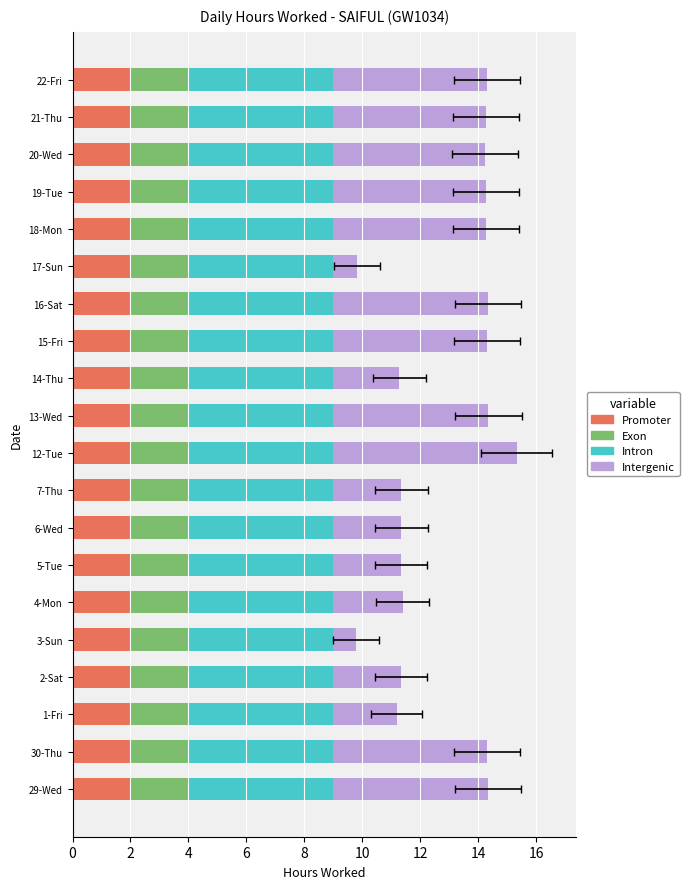

The value of Intergenic at 29-Wed is 5.3. True or false?

True